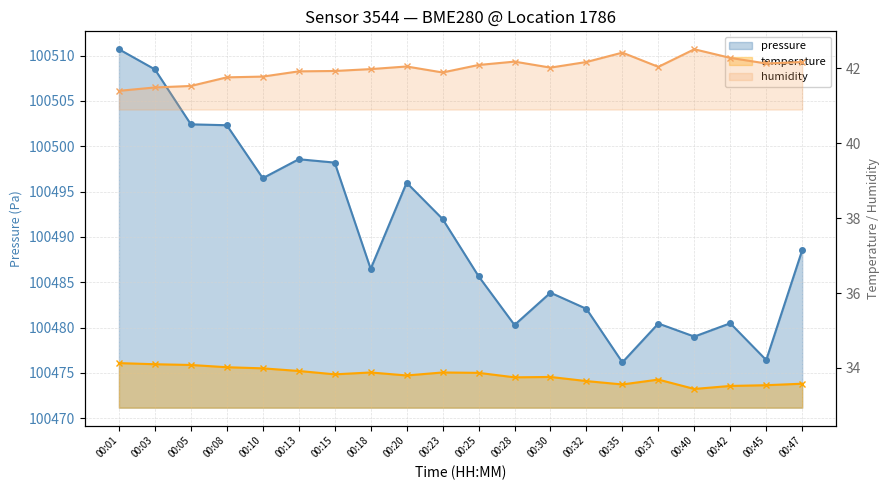

Which series has the widest spread of values?

pressure